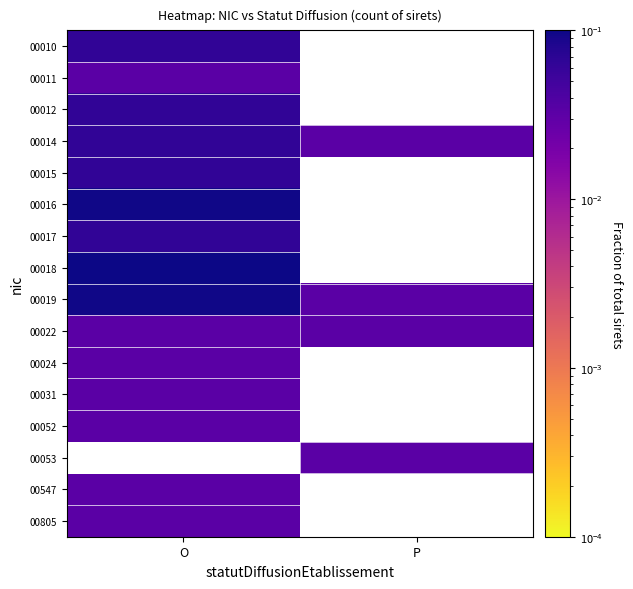

What is the greatest value displayed?

0.1